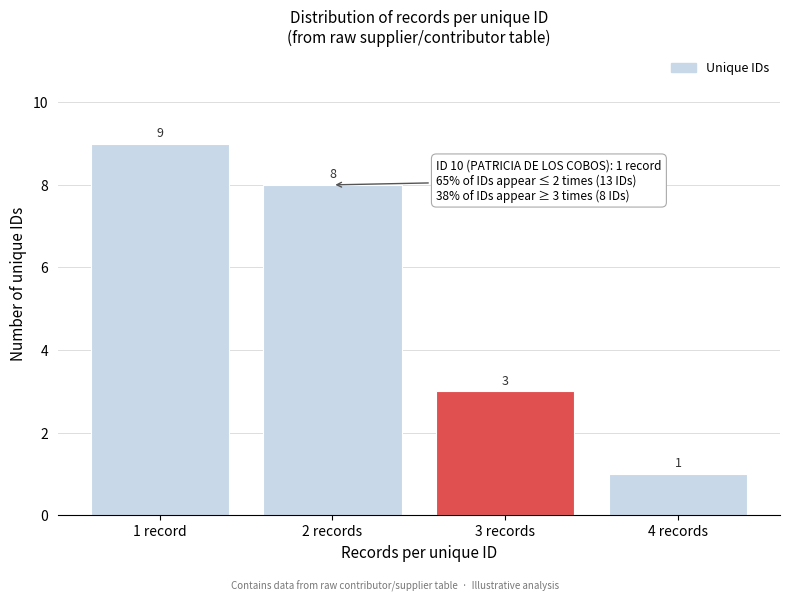

Reading left to right, list all the values displayed in this chart.

9	8	3	1